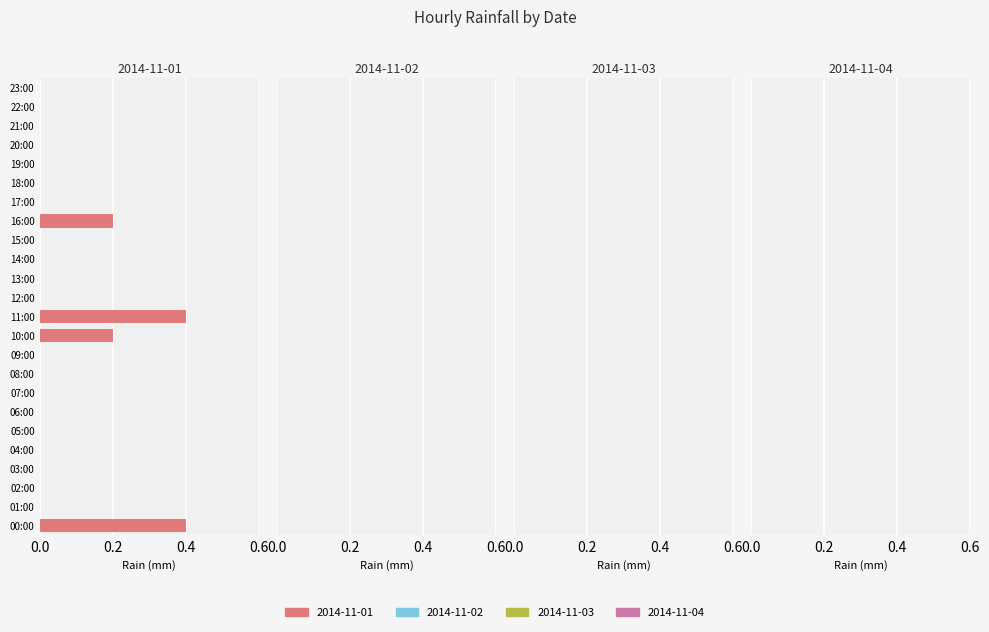

The value at 22:00 is -0.2. True or false?

False